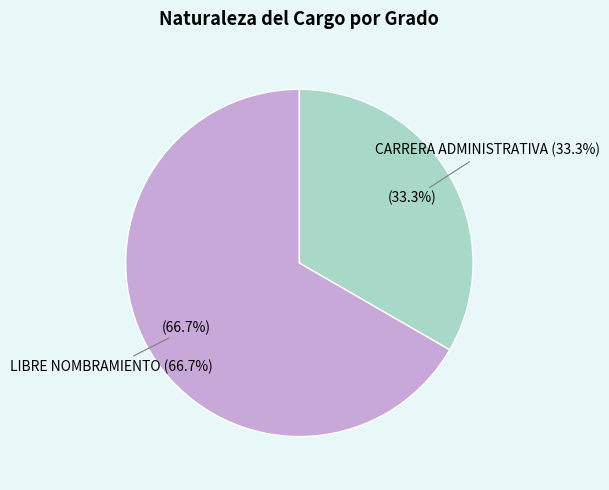

What is the ratio of the value at CARRERA ADMINISTRATIVA to the value at LIBRE NOMBRAMIENTO?

0.5